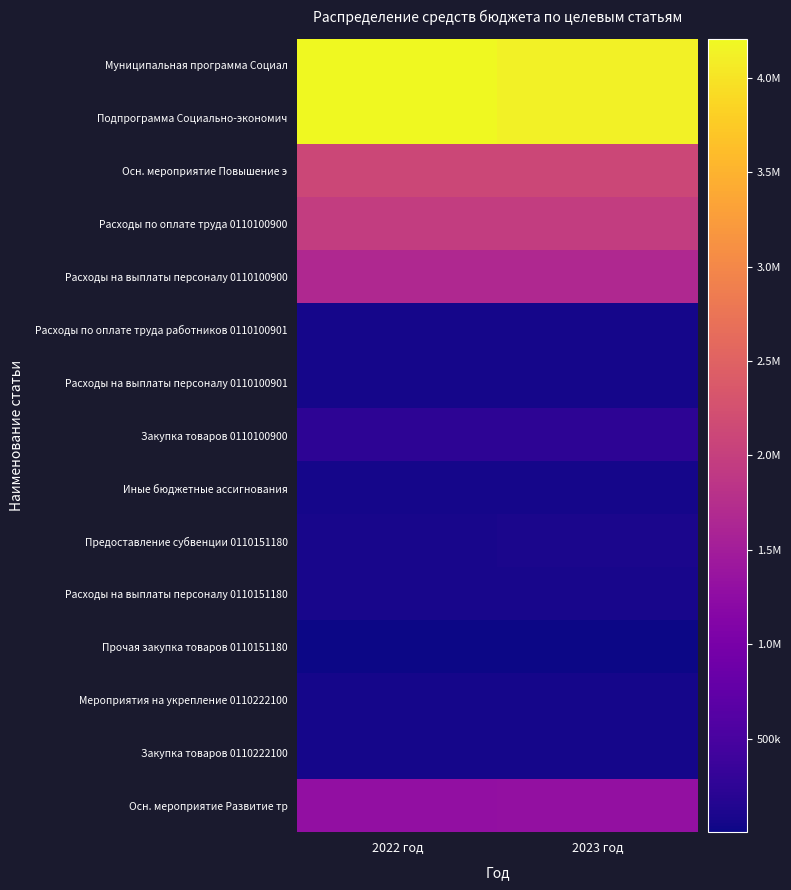

Reading right to left, list all the values displayed in this chart.

Муниципальная программа Социал: 2023 год=4128630	2022 год=4206200
Подпрограмма Социально-экономич: 2023 год=4128630	2022 год=4206200
Осн. мероприятие Повышение э: 2023 год=2115112	2022 год=2112607
Расходы по оплате труда 0110100900: 2023 год=1967662	2022 год=1967662
Расходы на выплаты персоналу 0110100900: 2023 год=1670682	2022 год=1670682
Расходы по оплате труда работников 0110100901: 2023 год=60020	2022 год=60020
Расходы на выплаты персоналу 0110100901: 2023 год=60020	2022 год=60020
Закупка товаров 0110100900: 2023 год=240980	2022 год=240980
Иные бюджетные ассигнования: 2023 год=56000	2022 год=56000
Предоставление субвенции 0110151180: 2023 год=87430	2022 год=84925
Расходы на выплаты персоналу 0110151180: 2023 год=82990	2022 год=80485
Прочая закупка товаров 0110151180: 2023 год=4440	2022 год=4440
Мероприятия на укрепление 0110222100: 2023 год=65000	2022 год=65000
Закупка товаров 0110222100: 2023 год=65000	2022 год=65000
Осн. мероприятие Развитие тр: 2023 год=1314000	2022 год=1287000